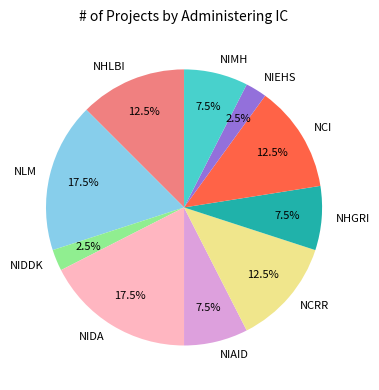

Is the sum of NIDDK and NIMH greater than half?

No